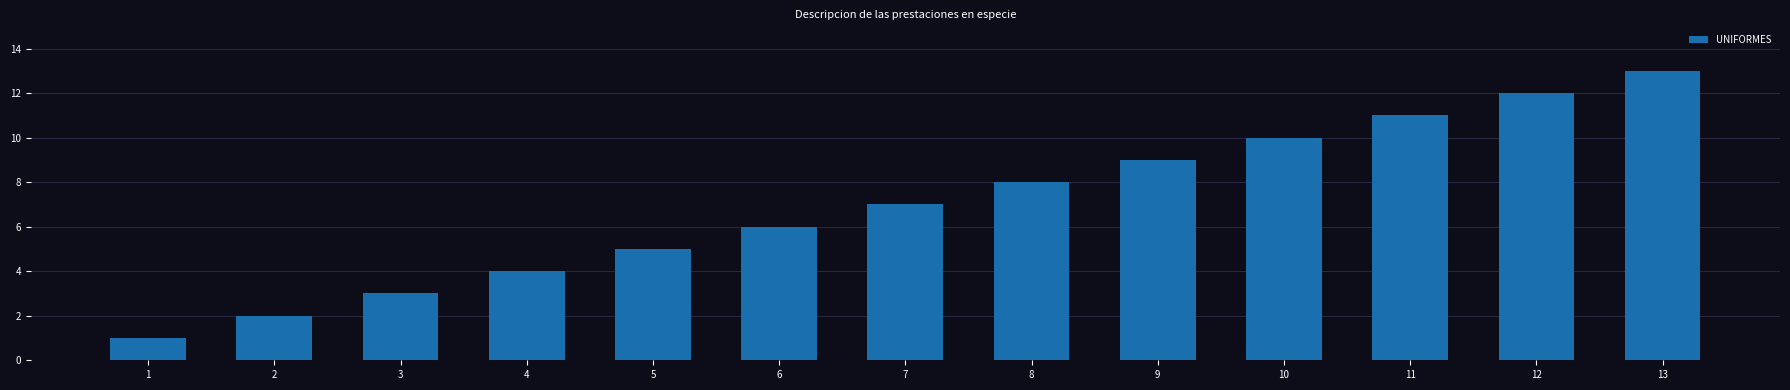

Which label corresponds to the largest value in the chart?

13